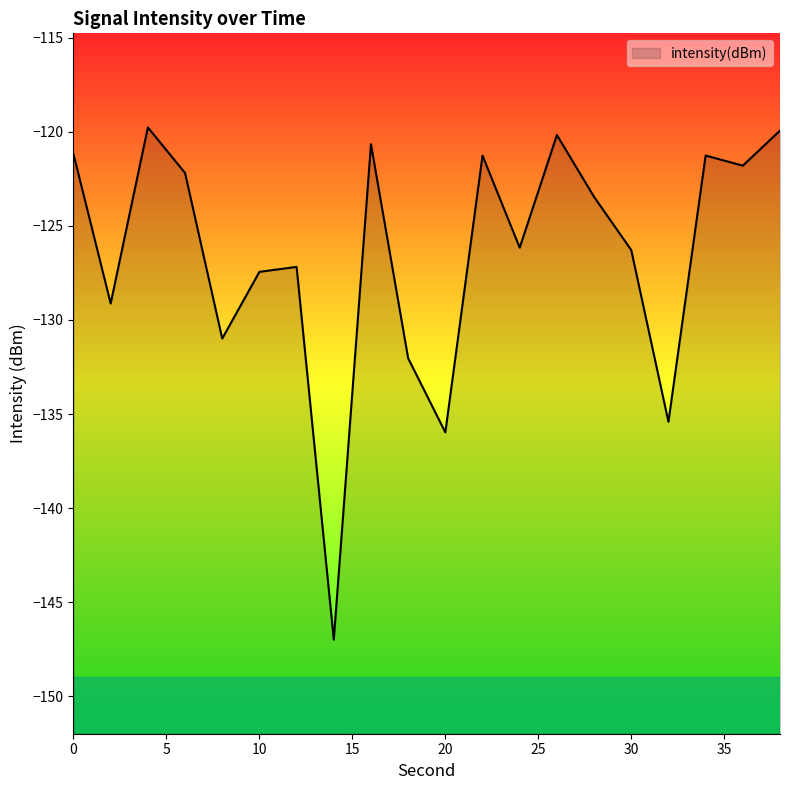

How many data points does each series have?

20